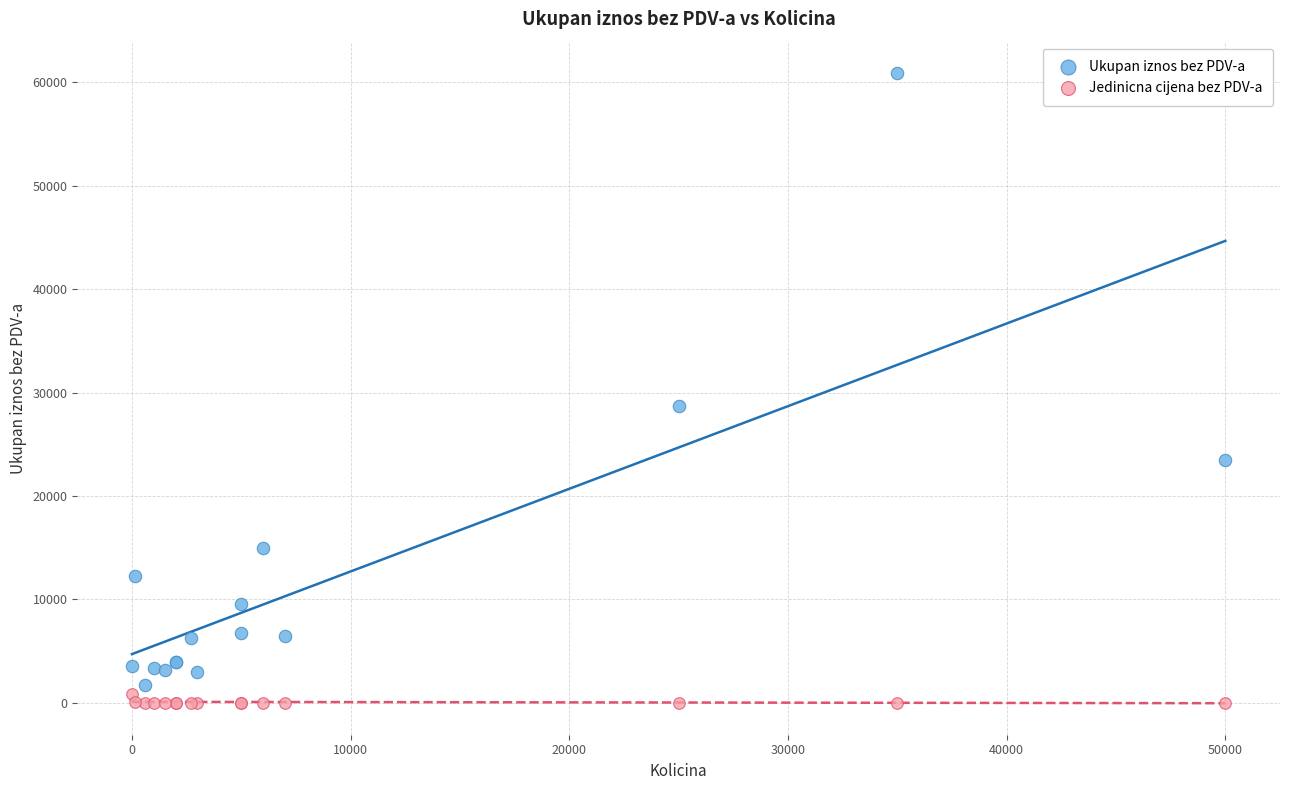

Which series contains the highest Y value?

Ukupan iznos bez PDV-a